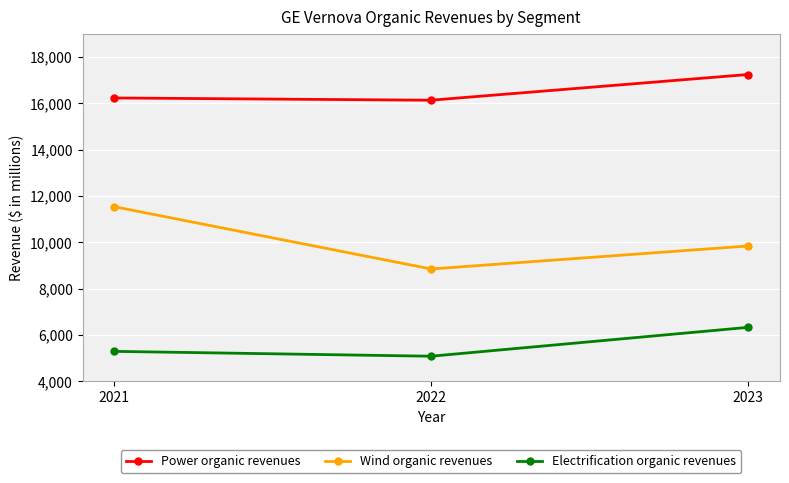

Between 2021 and 2022, which series saw the biggest shift?

Wind organic revenues